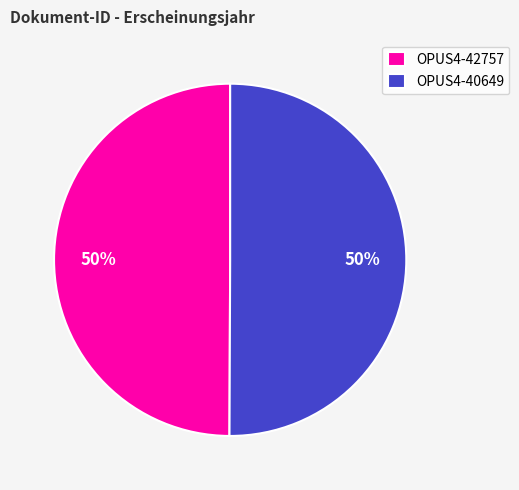

Is the sum of OPUS4-42757 and OPUS4-40649 greater than half?

Yes